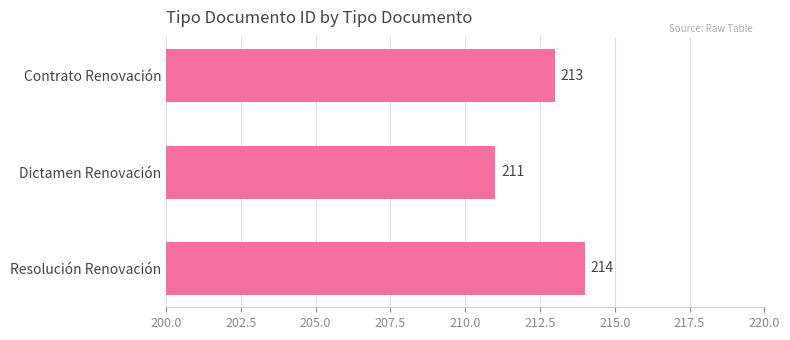

Between Dictamen Renovación and Resolución Renovación, which is larger?

Resolución Renovación